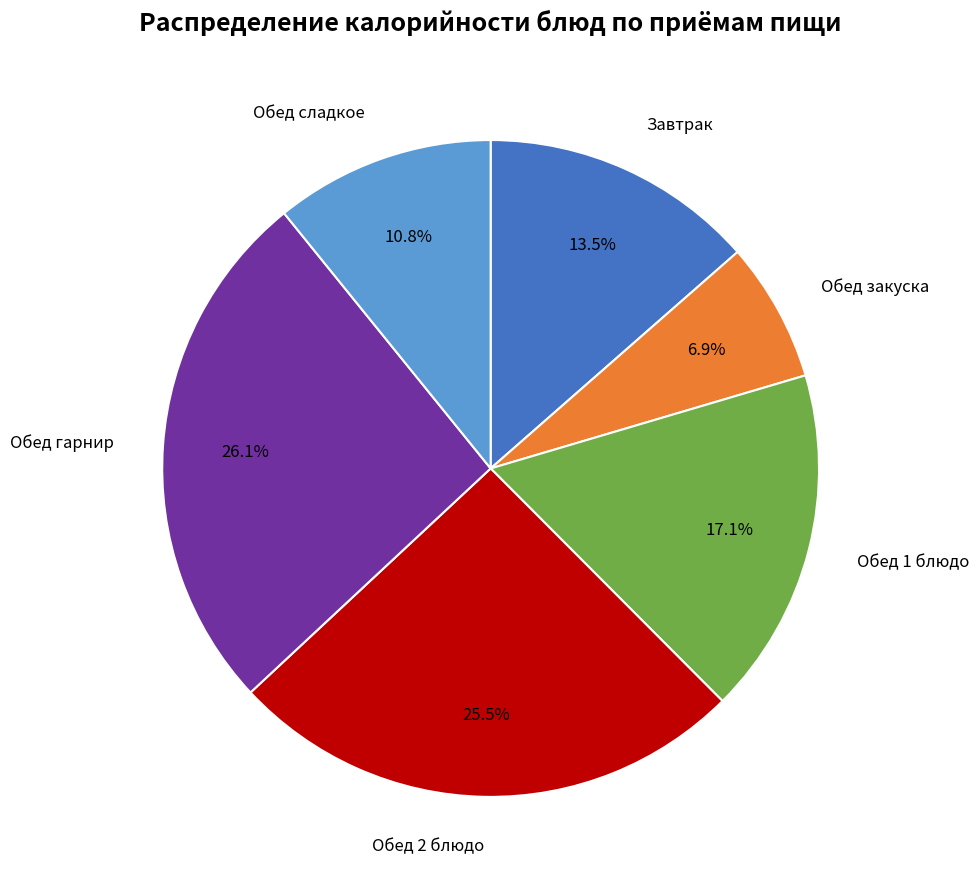

Does any single category account for the majority?

No